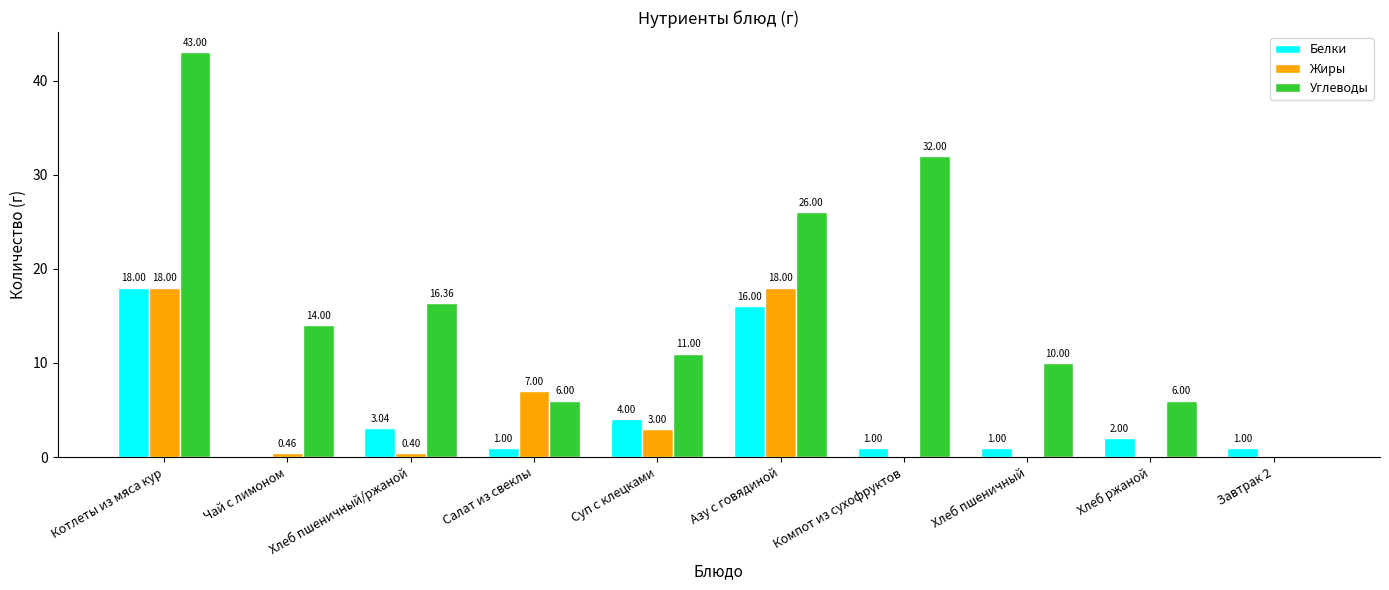

Read the Белки value at Завтрак 2.

1.0